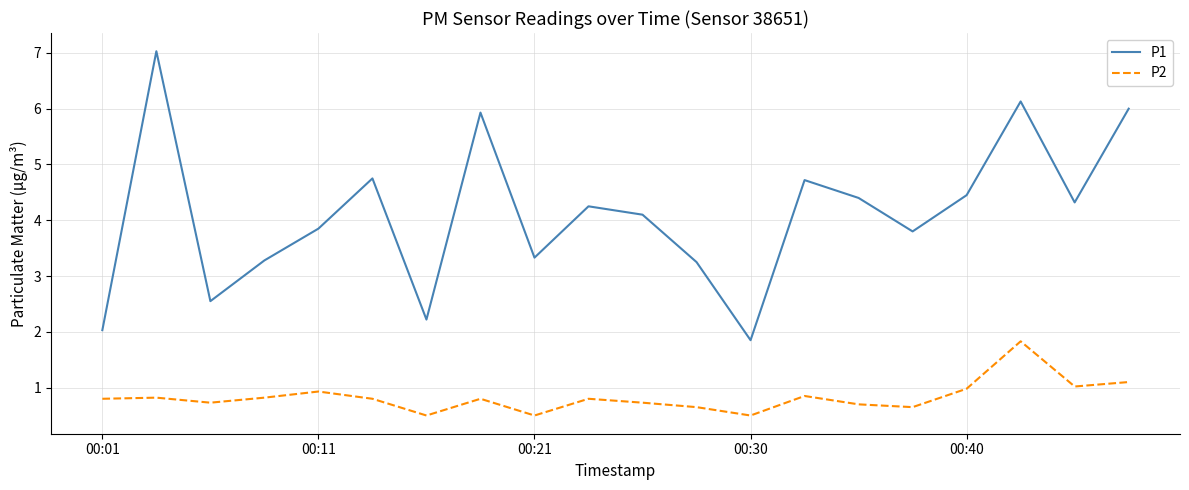

What is the minimum value shown in the chart?

0.5